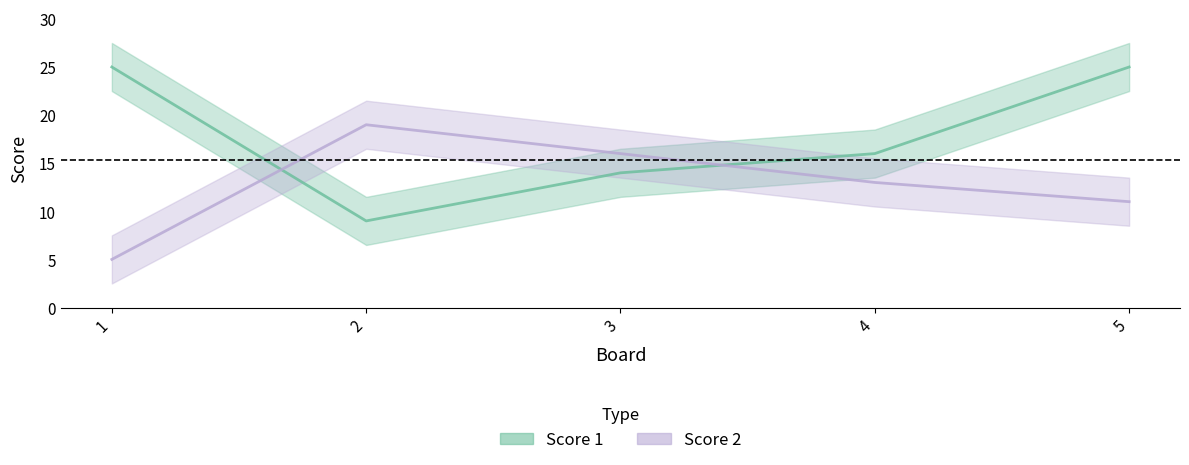

How many lines are shown in the chart?

2